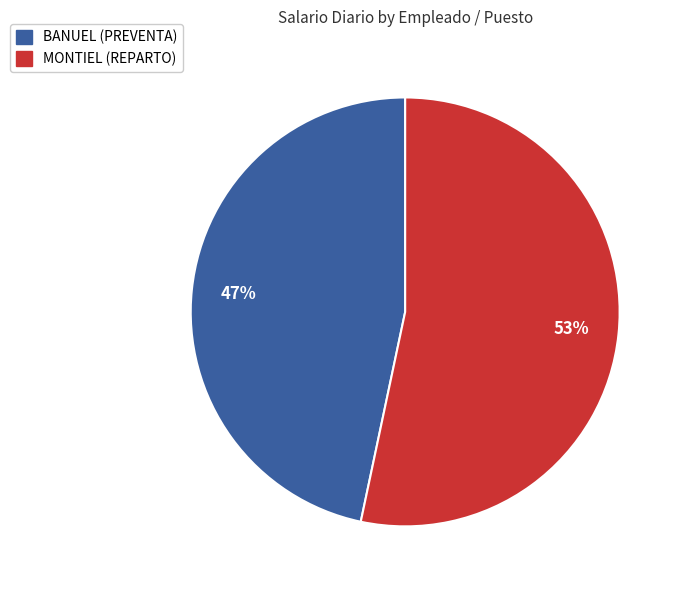

Which slice is the largest?

MONTIEL